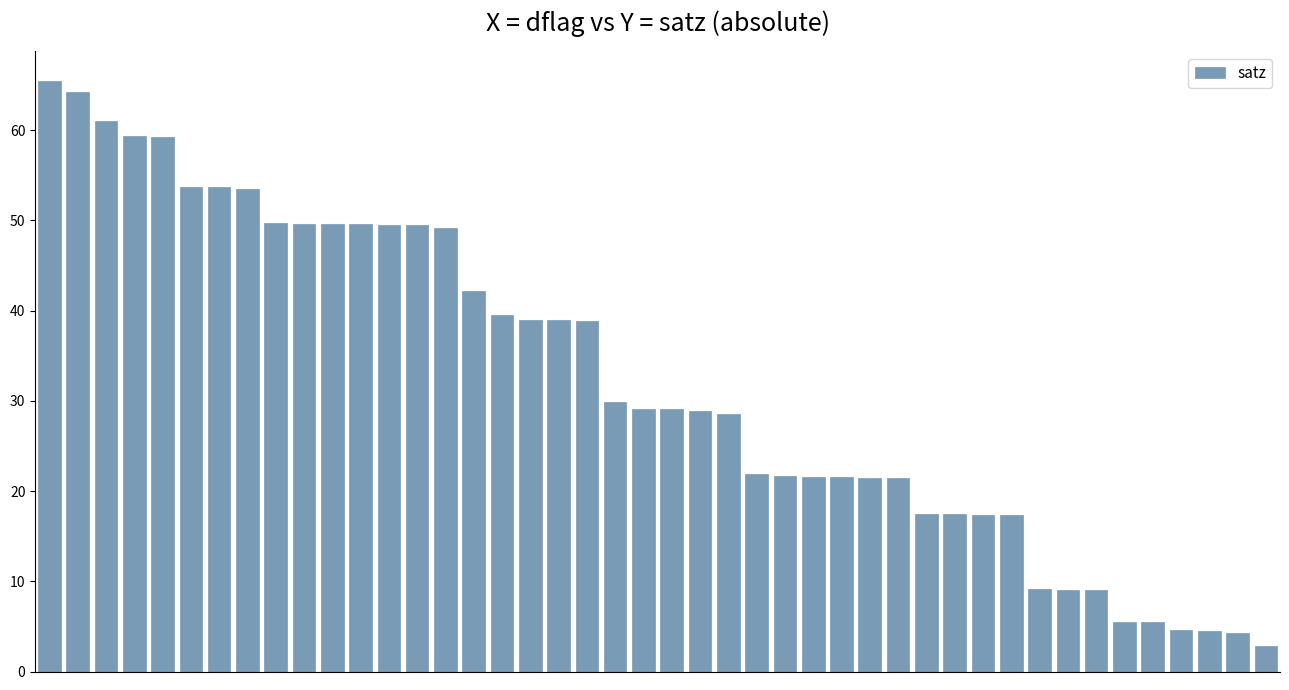

How many bars are there in total?

44